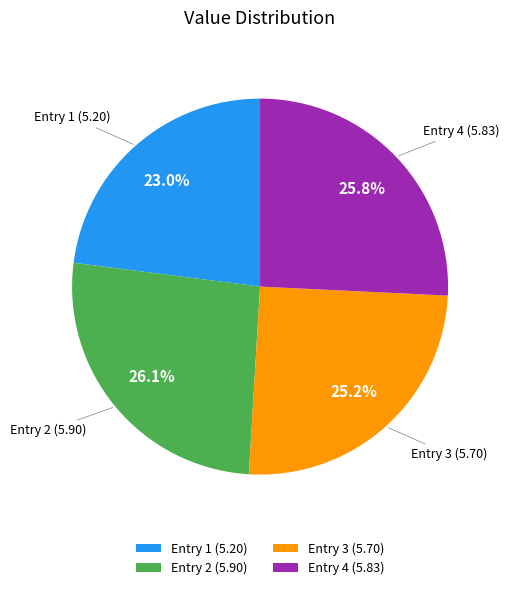

Count the number of slices in the pie.

4